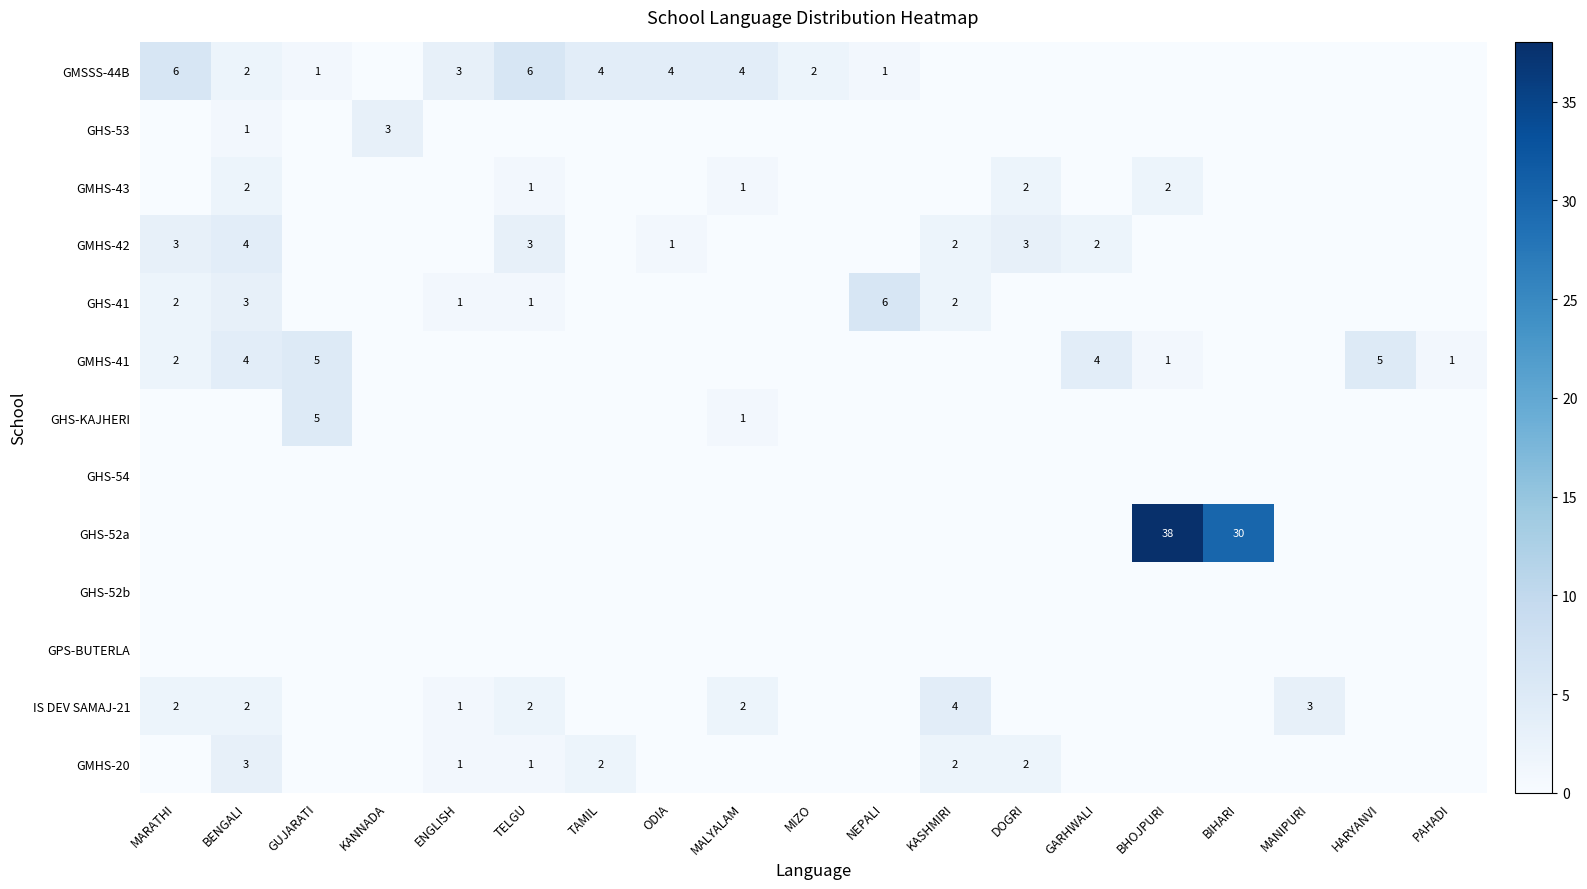

Between GUJARATI and PAHADI, which is larger?

GUJARATI